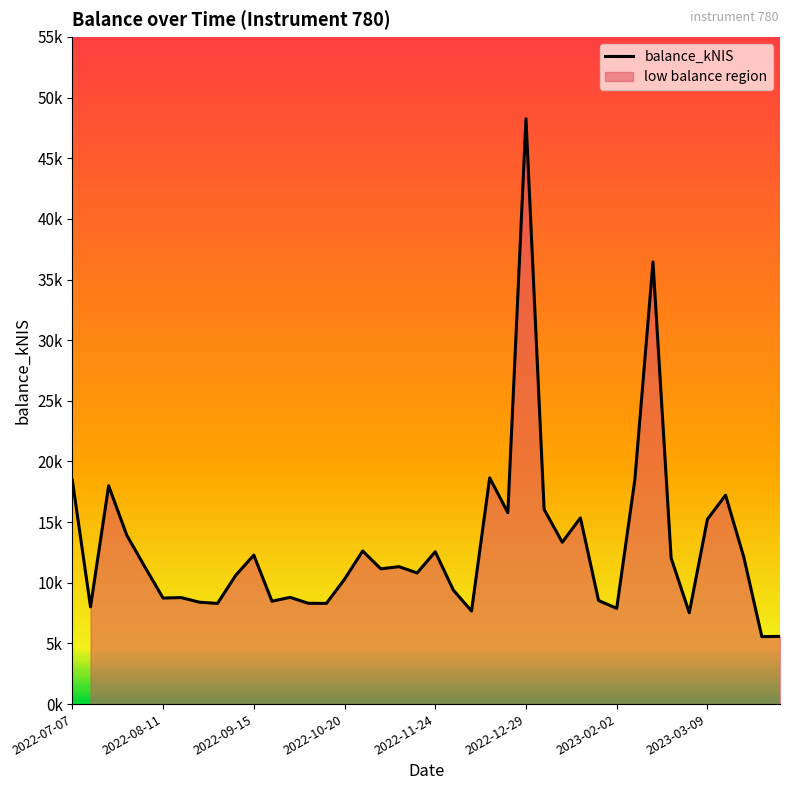

How many data points are less than 11?

19